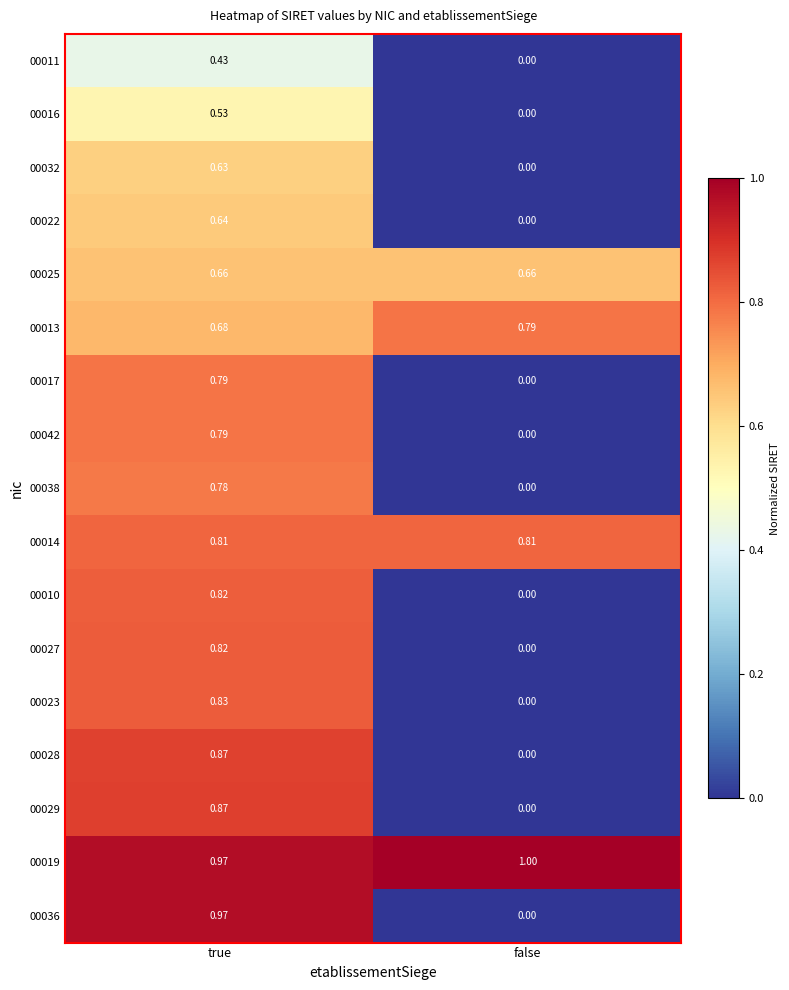

At which category is the sum across all series the highest?

true